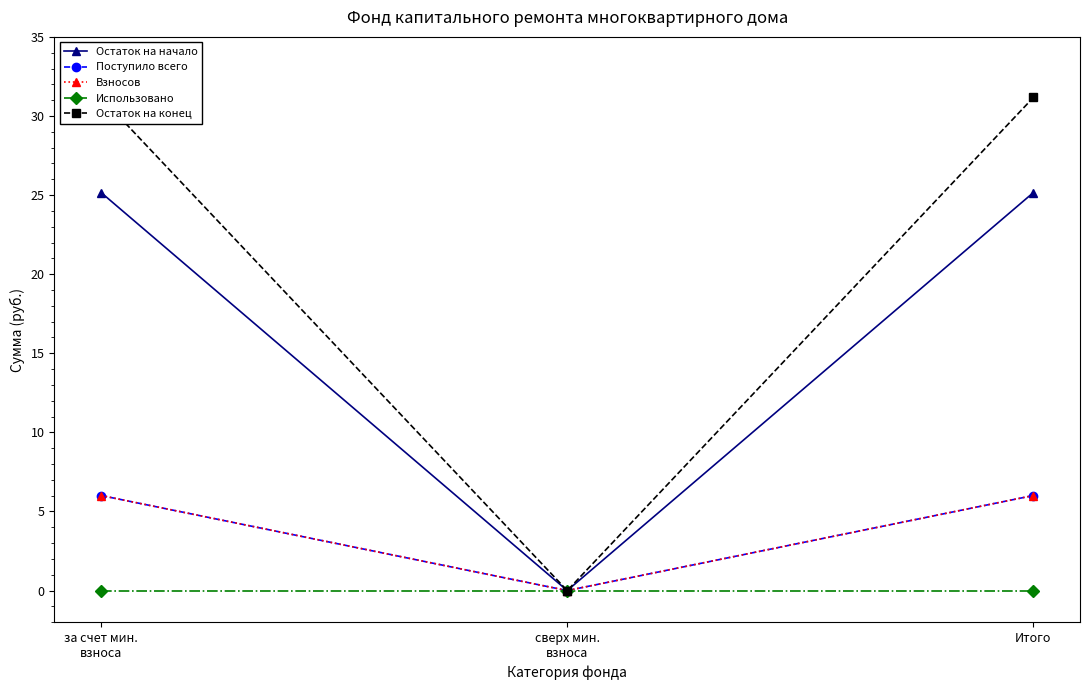

Which series has the largest total across all categories?

Остаток на конец